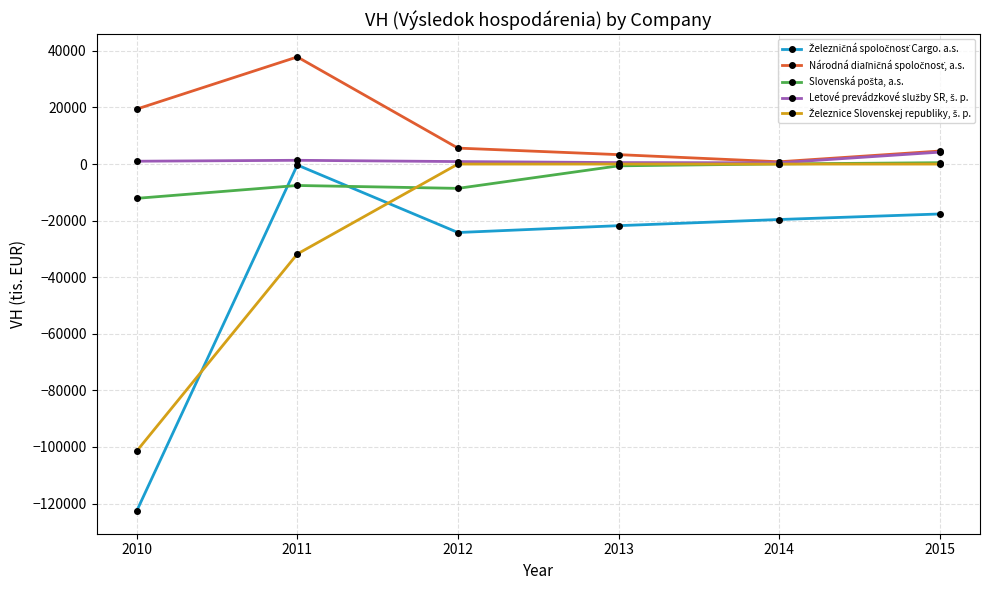

What is the greatest value displayed?

37867